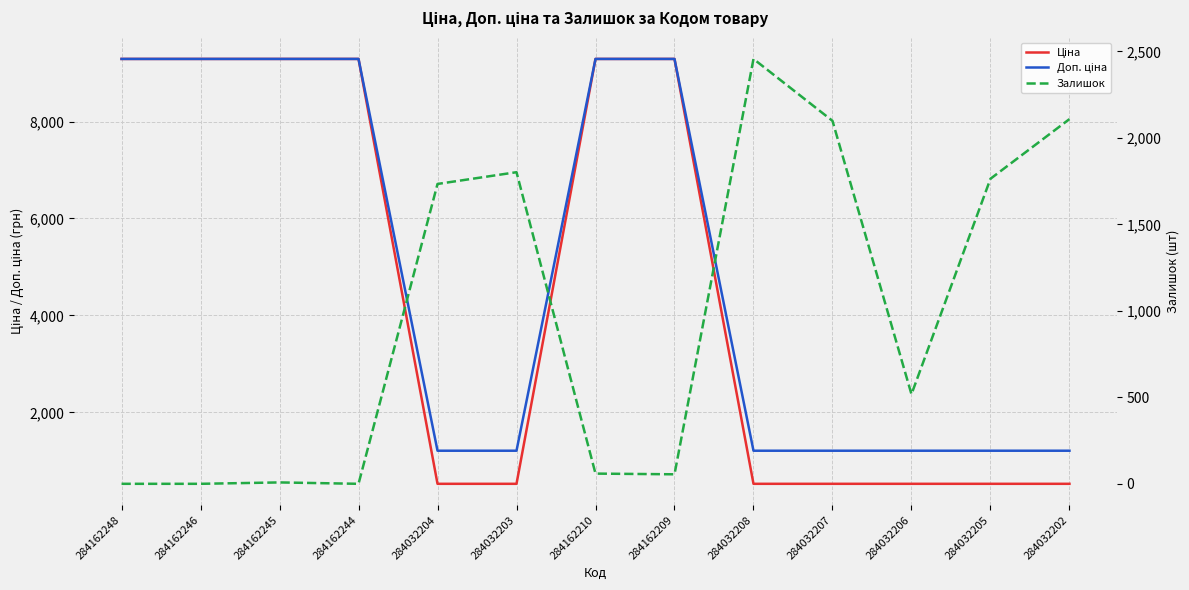

Which series has the largest range (max minus min)?

Ціна